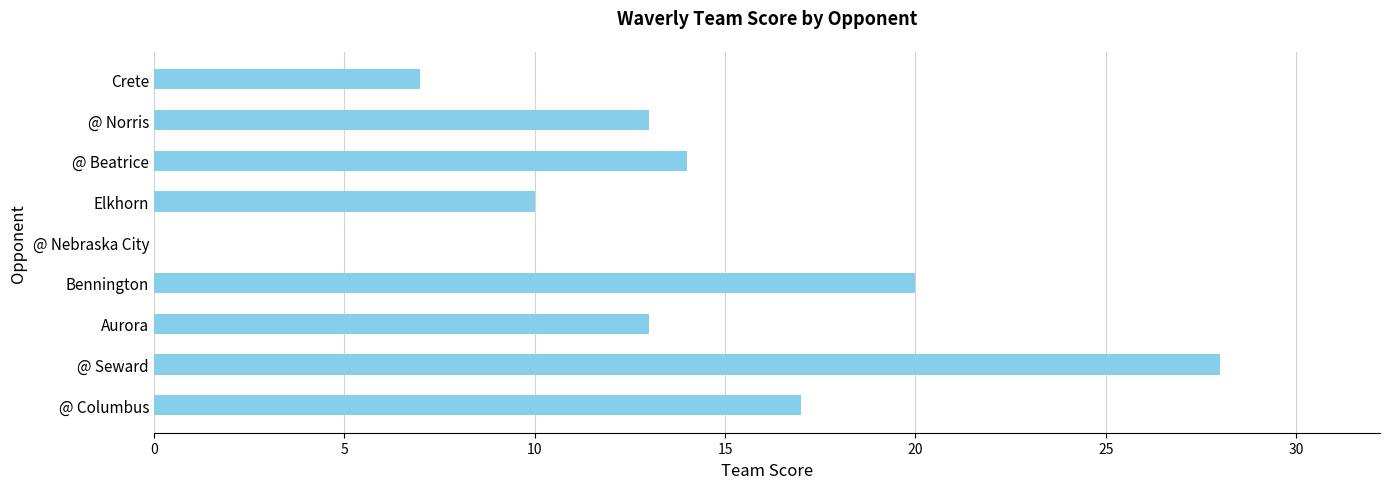

The value at @ Nebraska City is 18. True or false?

False